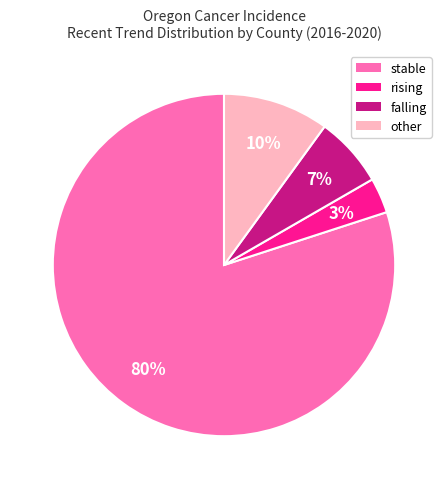

Which slice is the largest?

stable